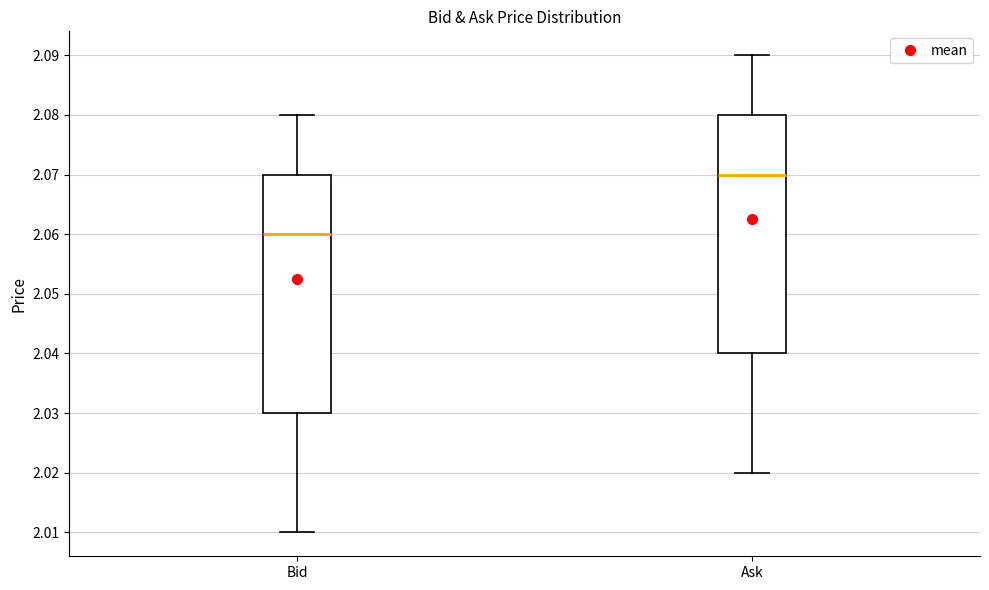

Reading left to right, transcribe this box plot: for each box, give where its median line is, the range the box spans, and where its two whiskers end, as read against the y-axis. The values are not printed on the chart, so give them approximately, as read against the axis.

Bid: median 2.06, box 2.03 to 2.07, whiskers 2.01 to 2.08
Ask: median 2.07, box 2.04 to 2.08, whiskers 2.02 to 2.09